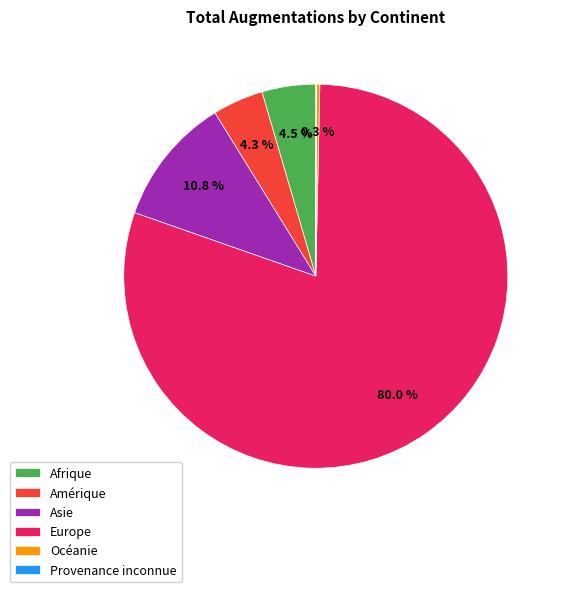

Which has a higher value, Océanie or Afrique?

Afrique